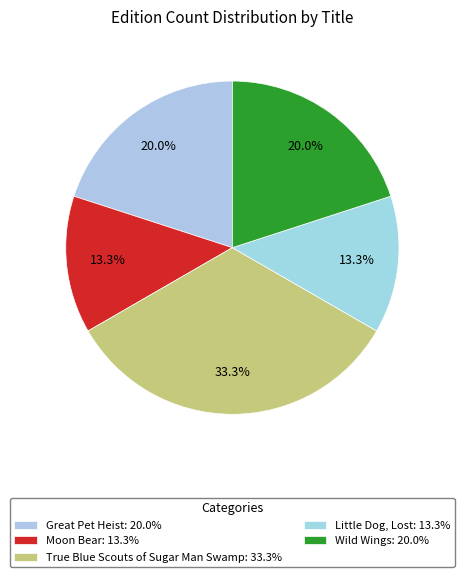

Which category has the biggest portion of the pie?

True Blue Scouts of Sugar Man Swamp